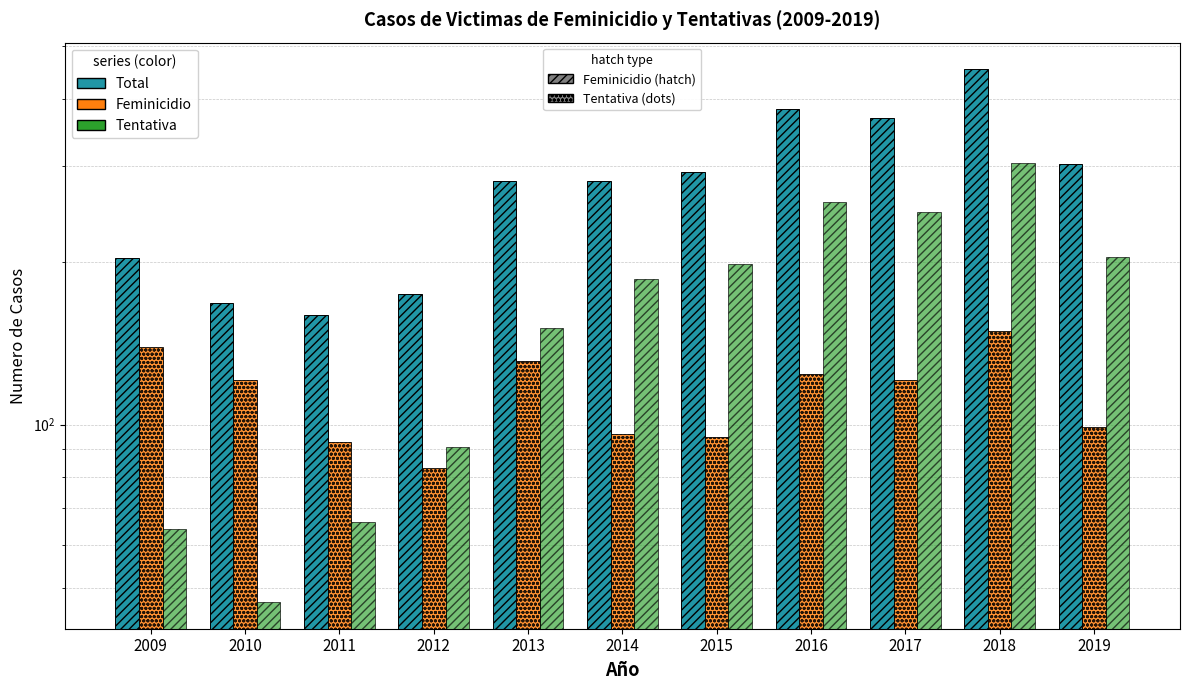

Rank the series at 2013 from highest to lowest value.

Total, Tentativa, Feminicidio